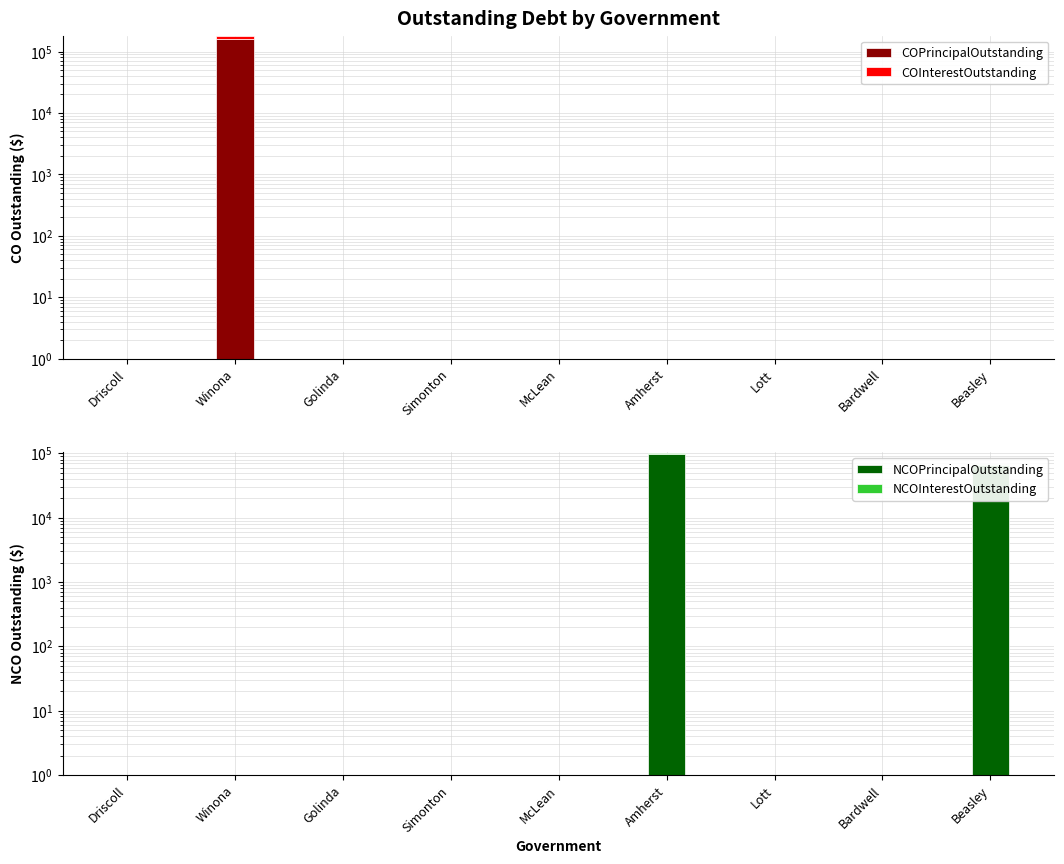

List the labels in order of NCOInterestOutstanding value, largest first.

Amherst, Beasley, Driscoll, Winona, Golinda, Simonton, McLean, Lott, Bardwell